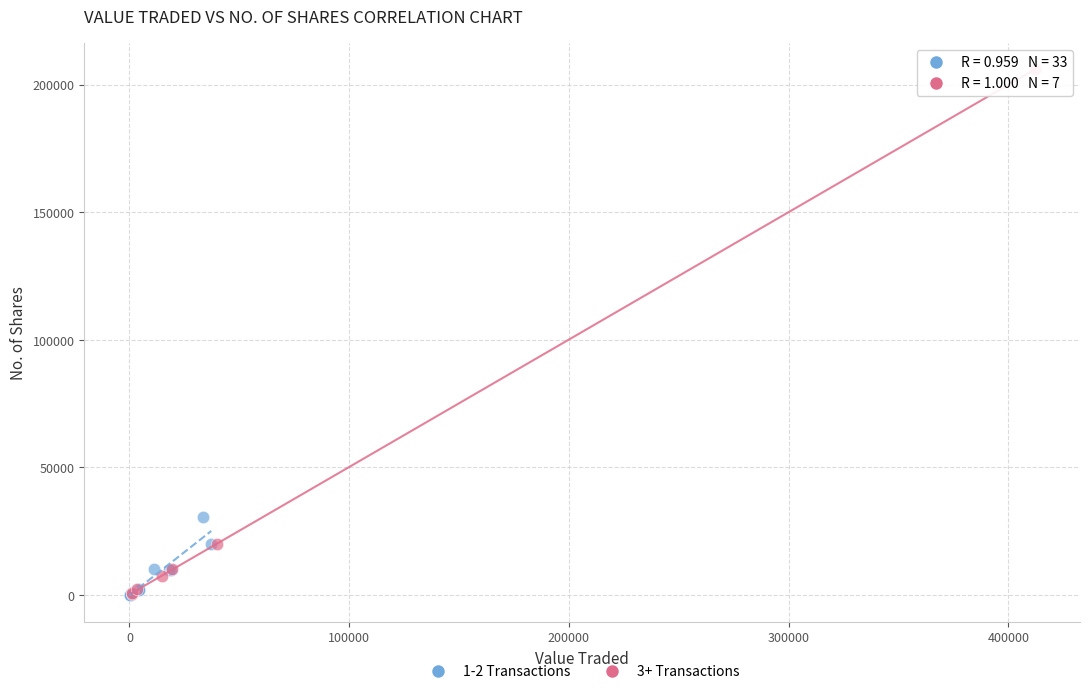

Which series reaches the maximum Y coordinate?

3+ Transactions